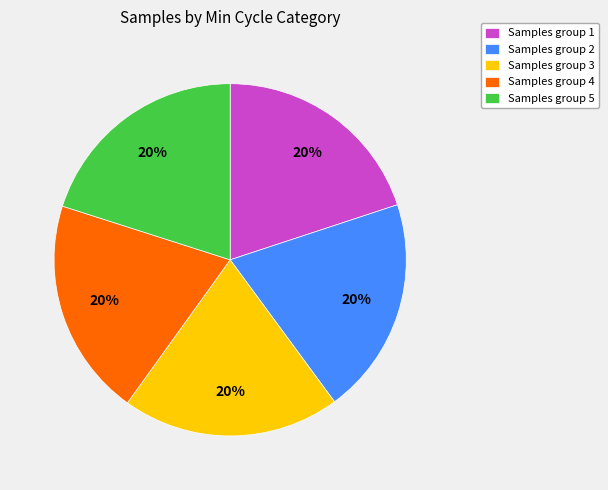

To the nearest percent, what percentage of the pie is Samples group 5?

20%